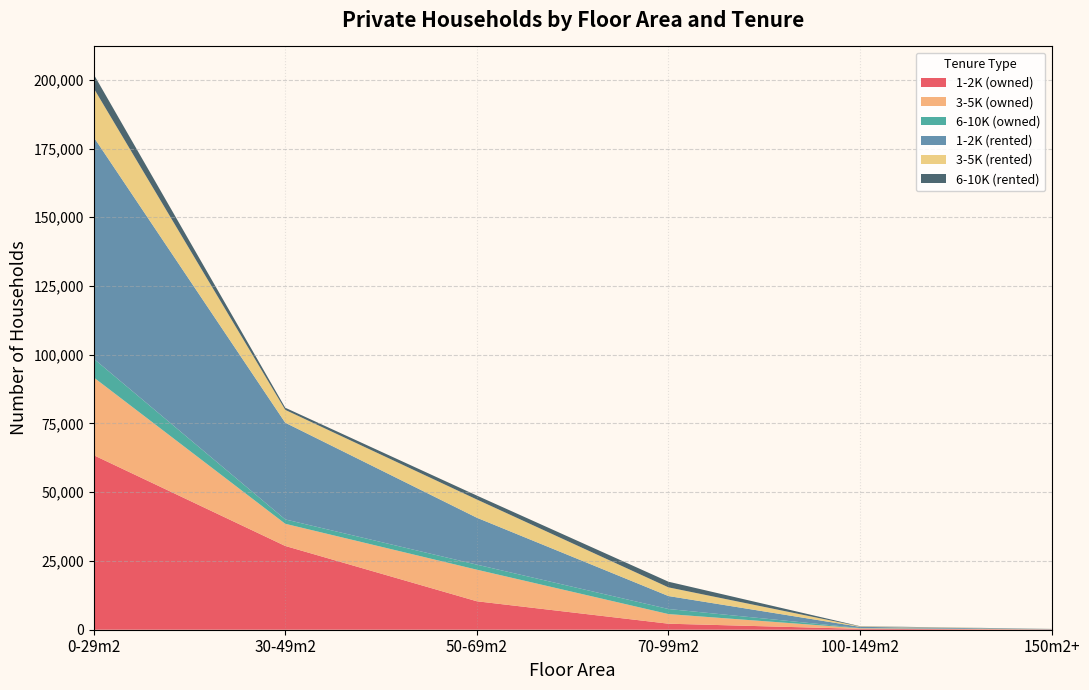

Reading right to left, what are all the values shown in this chart?

1-2K (owned): 150m2+=85	100-149m2=317	70-99m2=2190	50-69m2=10348	30-49m2=30463	0-29m2=63479
3-5K (owned): 150m2+=53	100-149m2=199	70-99m2=3500	50-69m2=11481	30-49m2=8062	0-29m2=28291
6-10K (owned): 150m2+=14	100-149m2=82	70-99m2=1846	50-69m2=1841	30-49m2=1589	0-29m2=6816
1-2K (rented): 150m2+=124	100-149m2=442	70-99m2=4709	50-69m2=17059	30-49m2=35169	0-29m2=80594
3-5K (rented): 150m2+=24	100-149m2=140	70-99m2=3159	50-69m2=6627	30-49m2=4671	0-29m2=17771
6-10K (rented): 150m2+=14	100-149m2=93	70-99m2=2057	50-69m2=1426	30-49m2=776	0-29m2=5070